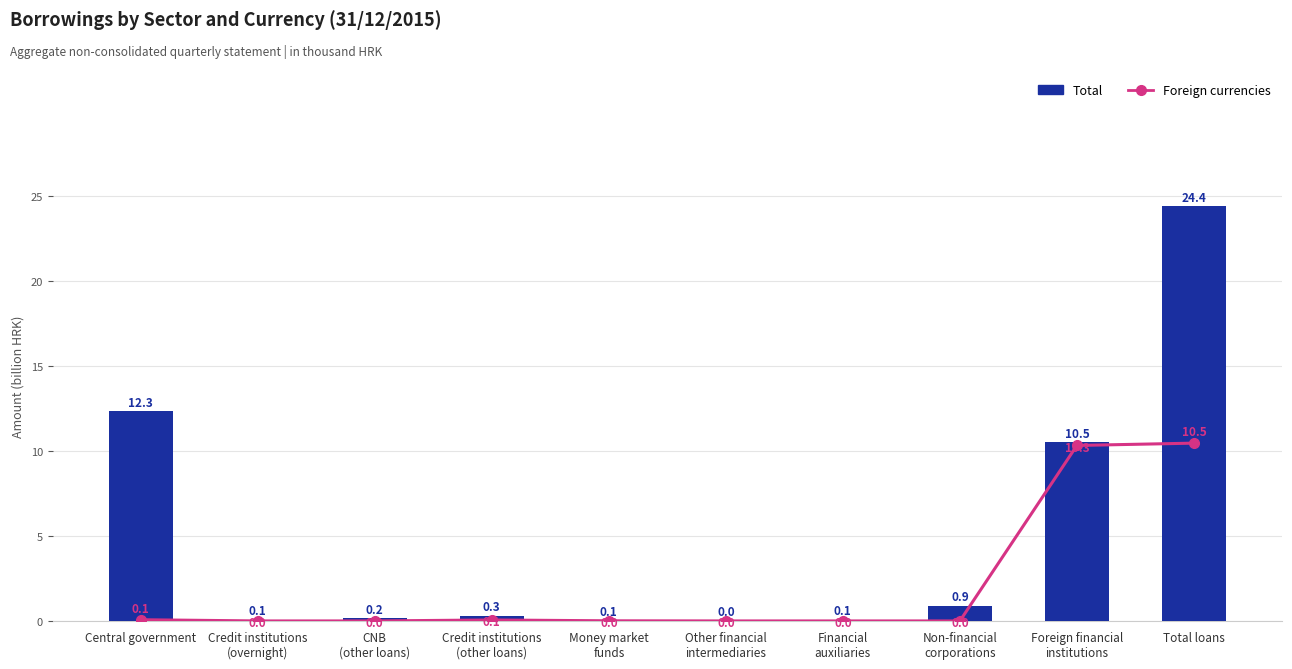

What is the total value across all series at CNB
(other loans)?

0.2